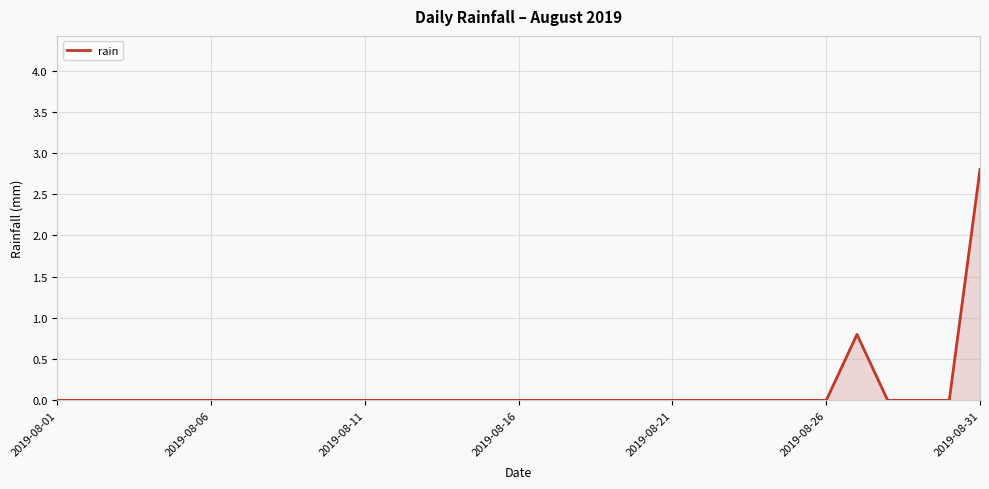

What is the greatest value displayed?

2.8